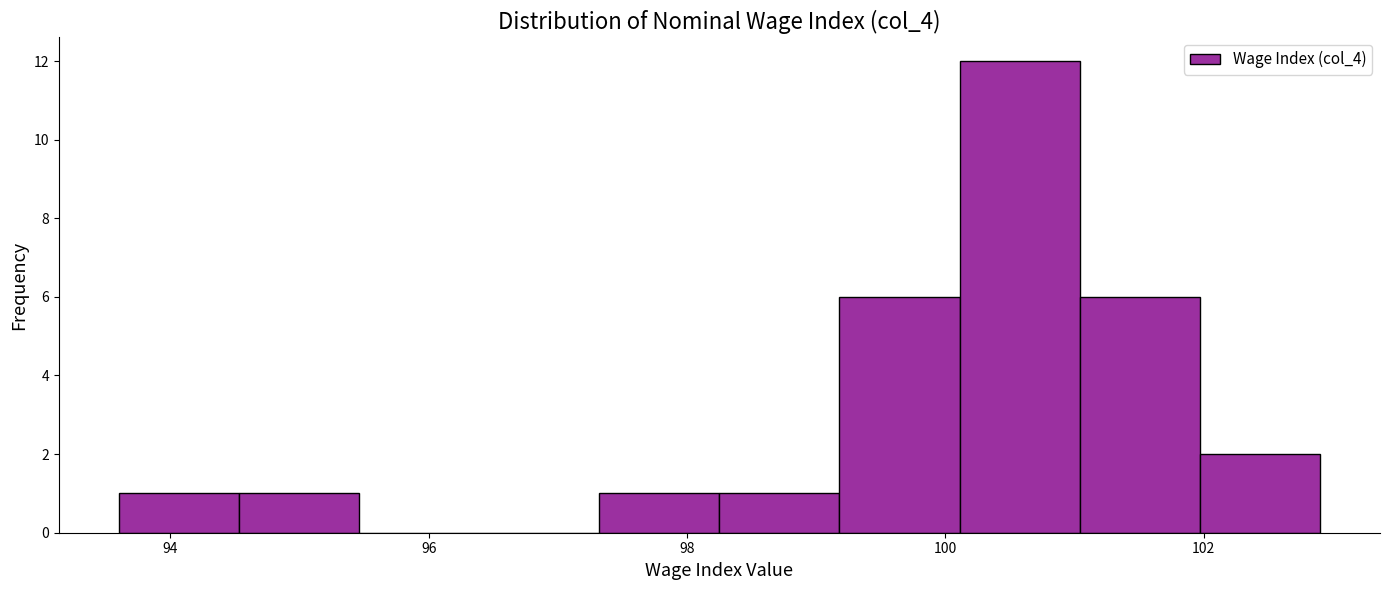

How tall is the bar that spans 99.2 to 100.2 on the x-axis? Neither the bar edges nor the heights are printed on the chart, so give them approximately, as read against the axes.

6